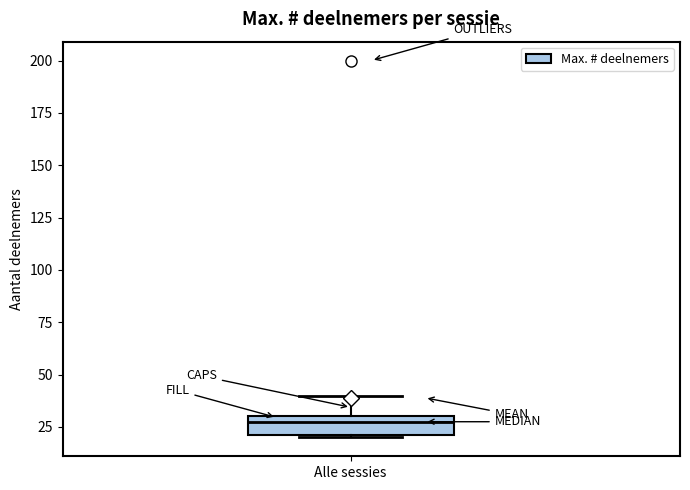

Transcribe this box plot: give where the median line is, the range the box spans, and where the two whiskers end, as read against the y-axis. The values are not printed on the chart, so give them approximately, as read against the axis.

median 30 (just below the box's upper edge), box 20 to 30, whiskers 20 to 40